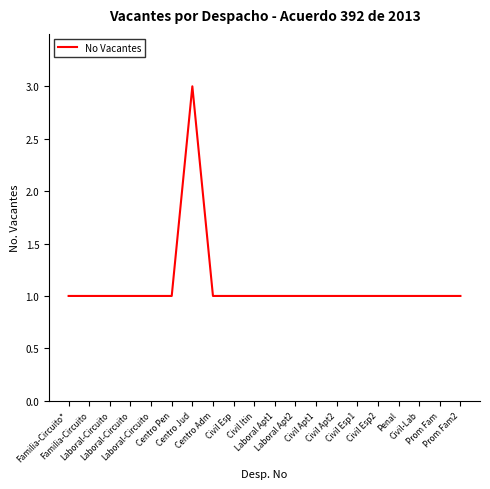

What is the label of the 17th point from the right?

Laboral-Circuito